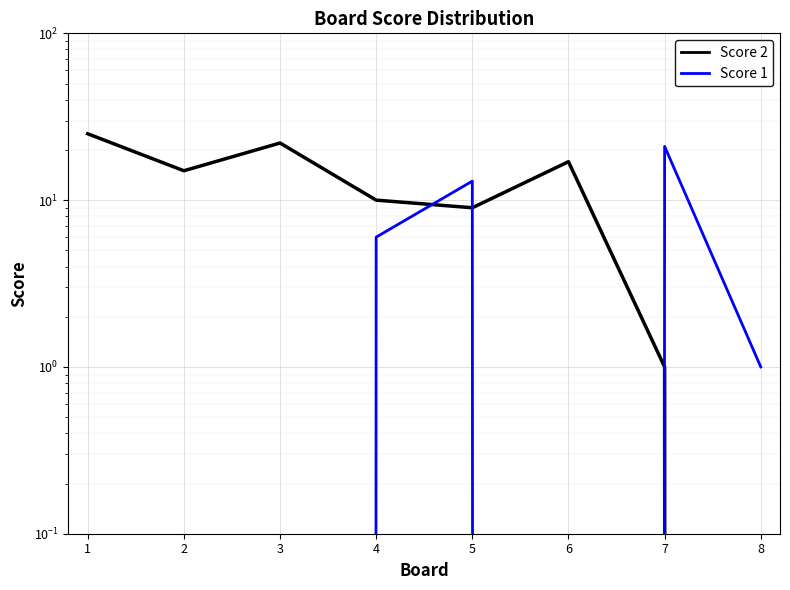

Which category has the lowest value in the Score 2 series?

8